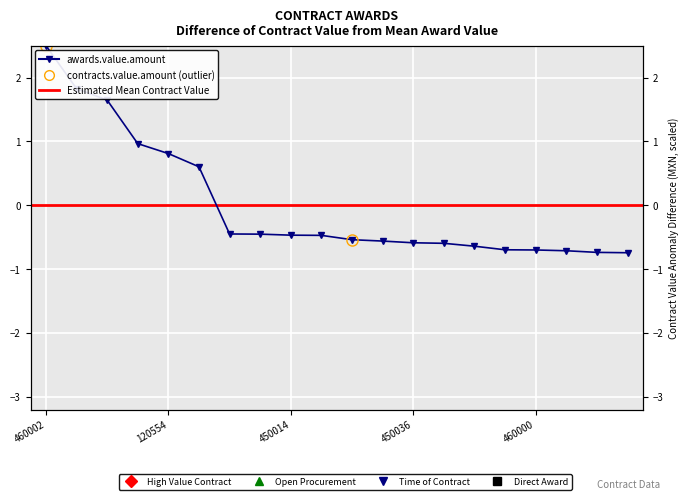

What position from the left is 4600013955?

6